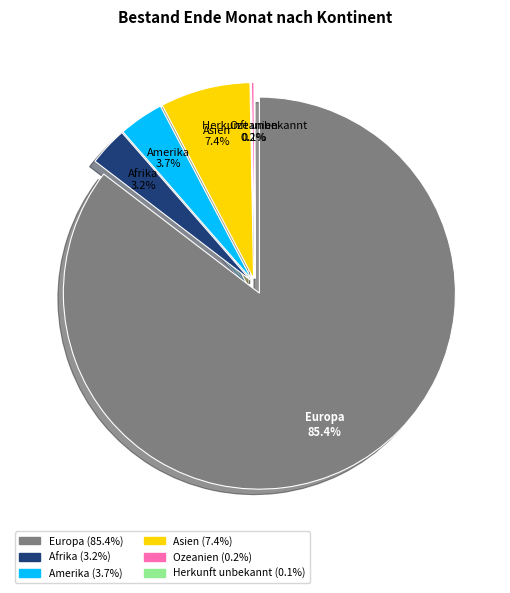

What is the change in value from Amerika to Herkunft unbekannt?

-2317